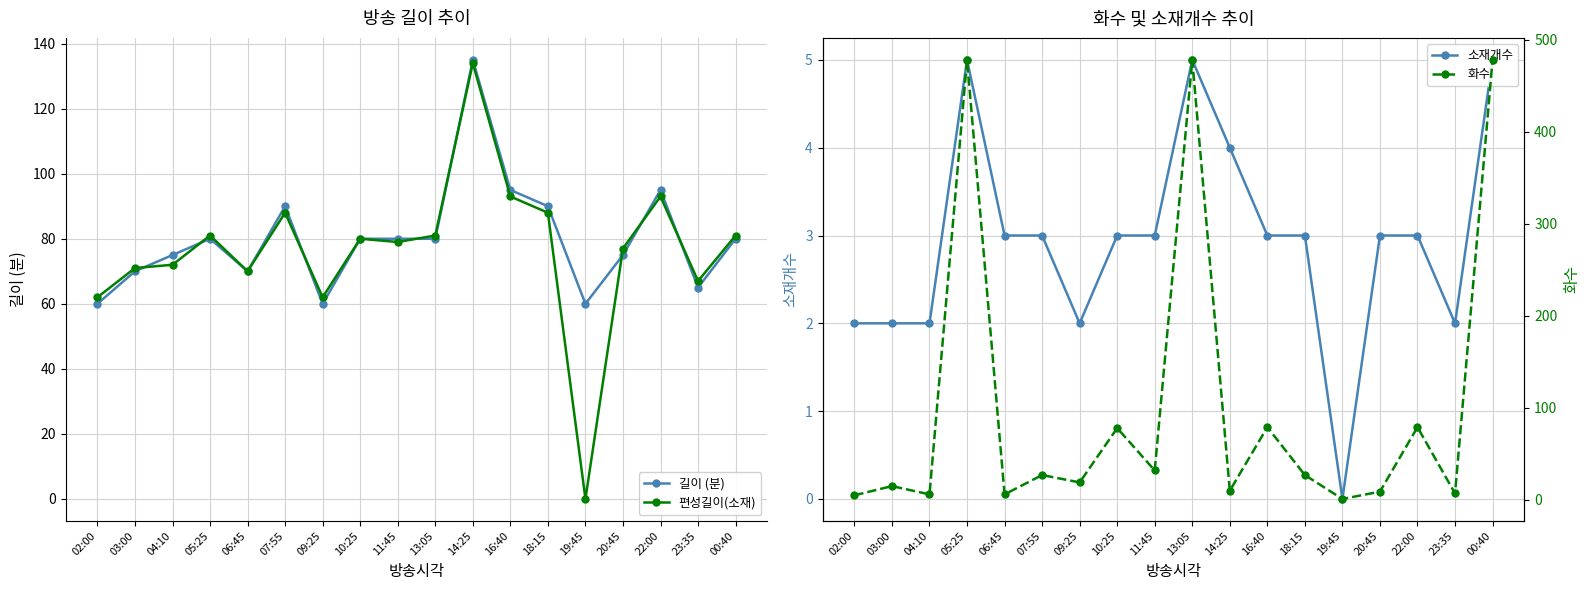

Which label corresponds to the smallest value in the chart?

19:45